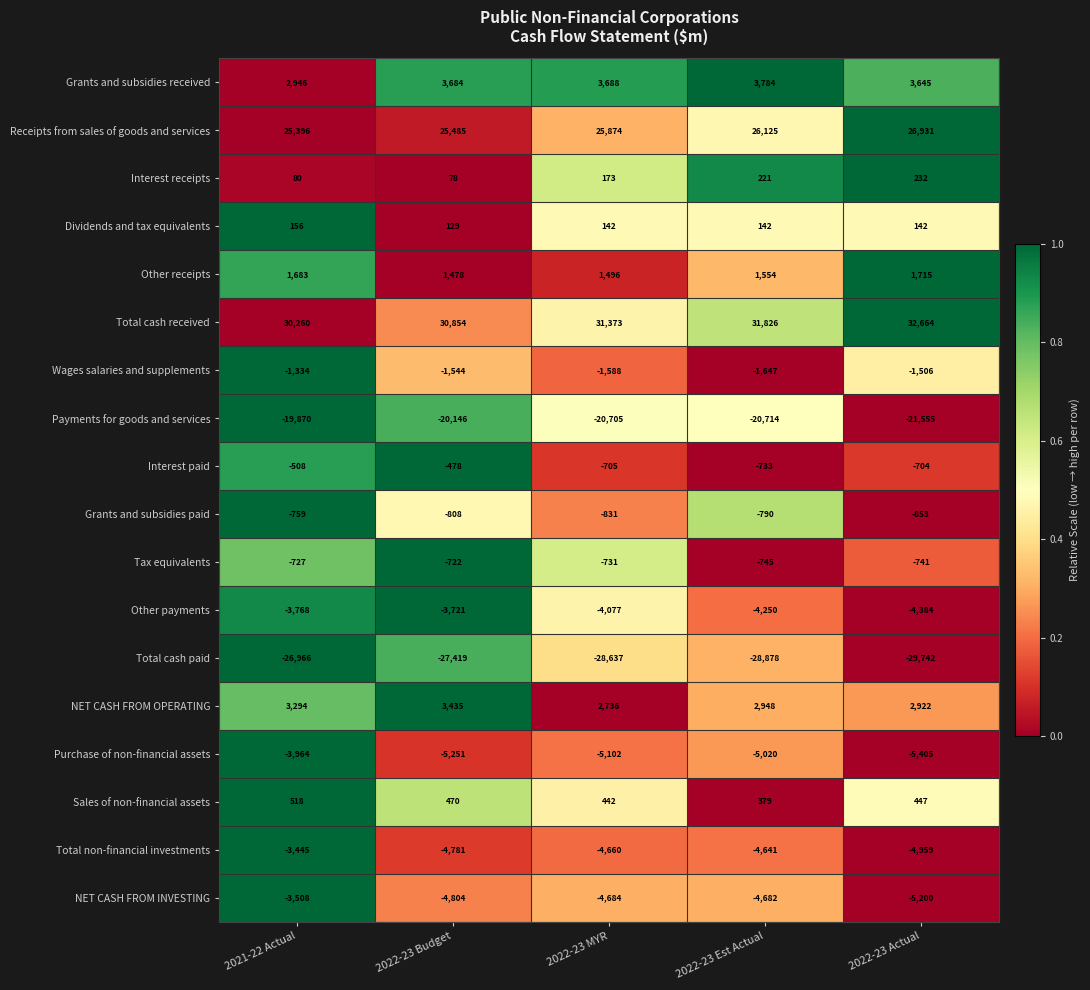

At which category is the sum across all series the highest?

2021-22 Actual